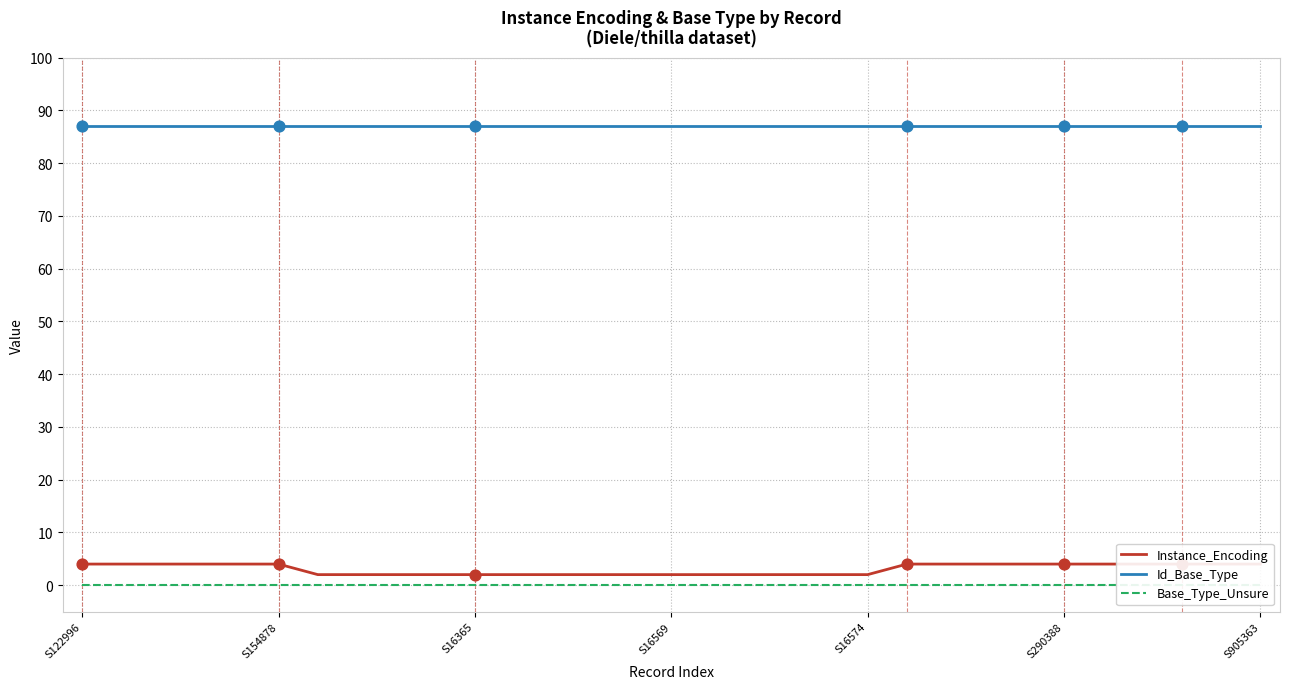

At how many categories does at least one series exceed 68?

31